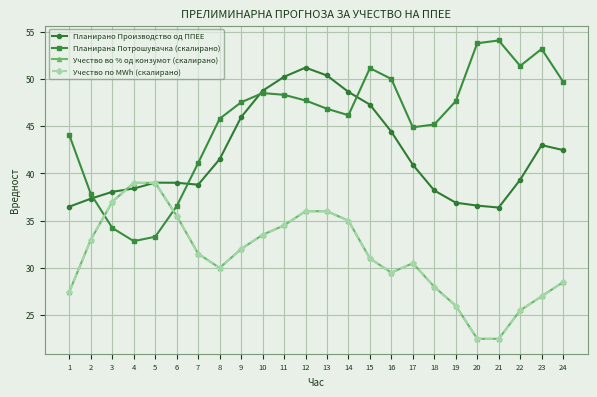

Does the chart have visible grid lines?

Yes